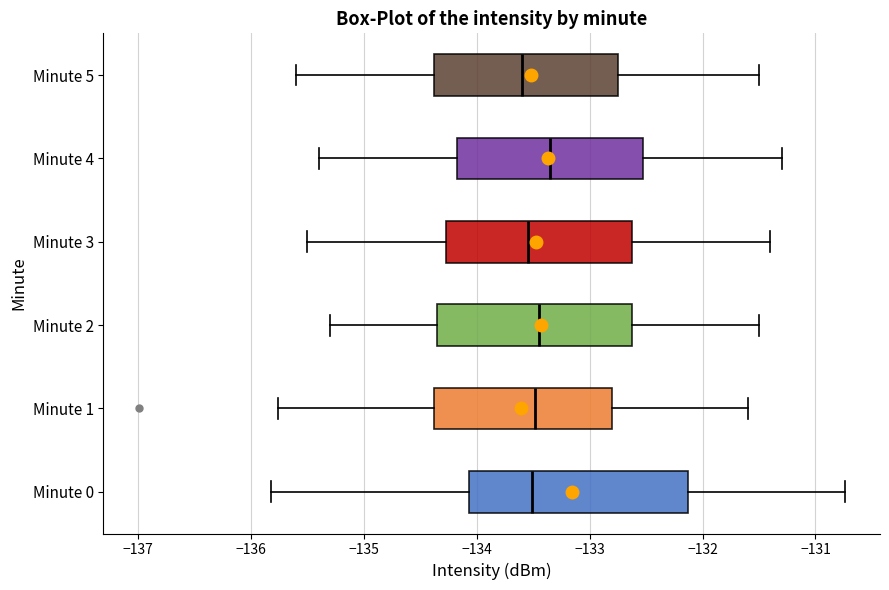

Where does the median line of the box for Minute 0 sit on the x-axis? The values are not printed on the chart, so give them approximately, as read against the axis.

-133.5